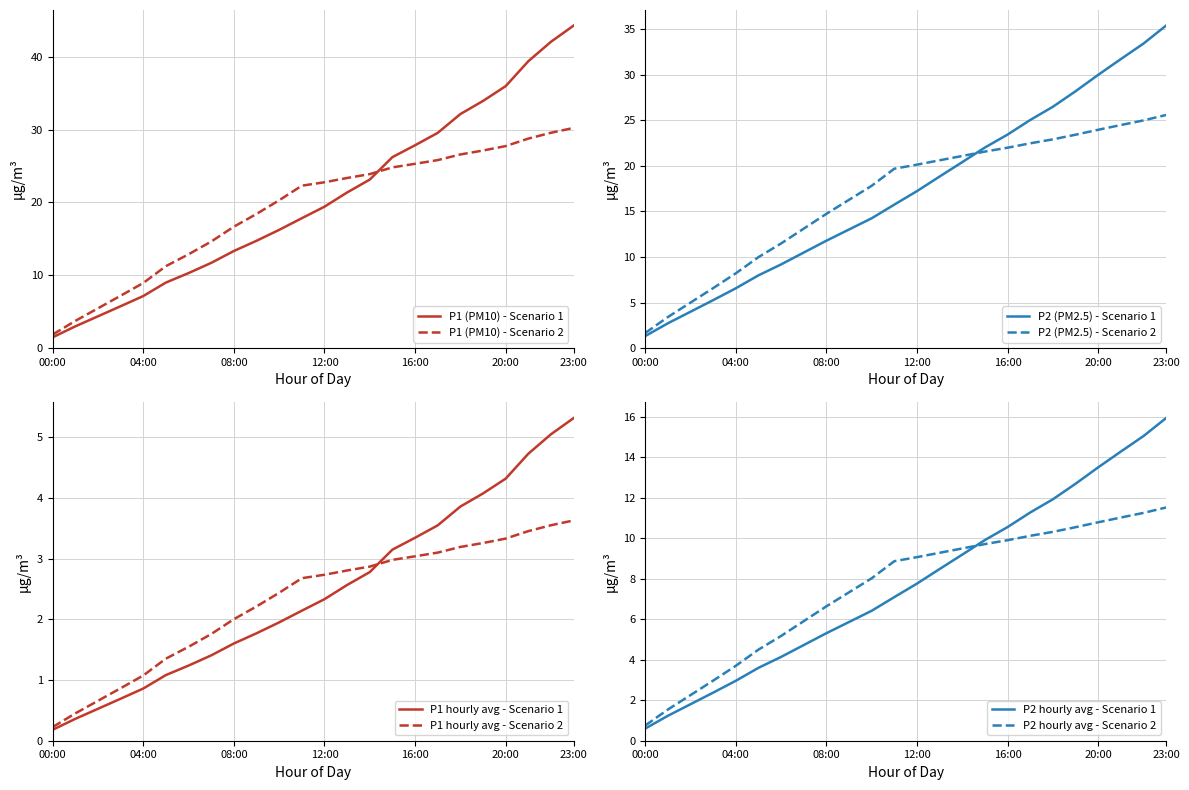

What is the value of the P2 point at the 8th from the left?

4.7